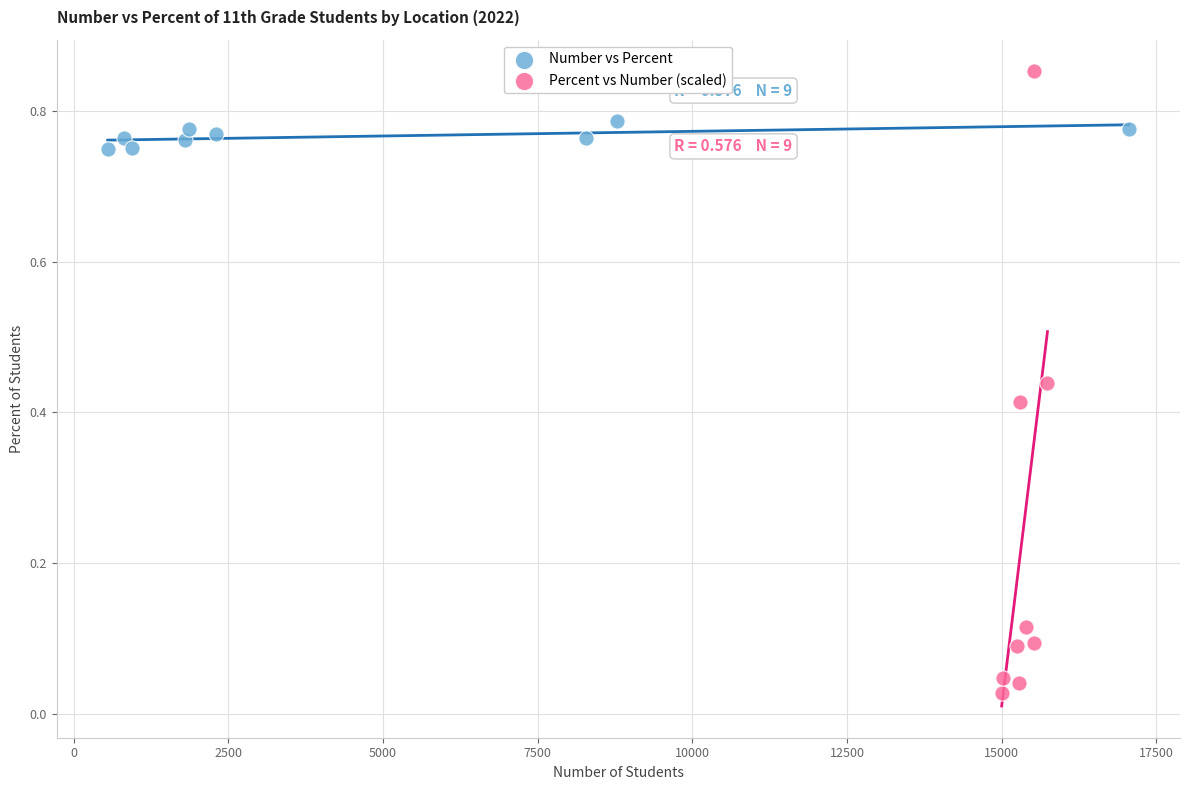

Which series reaches the minimum Y coordinate?

Percent vs Number (scaled)